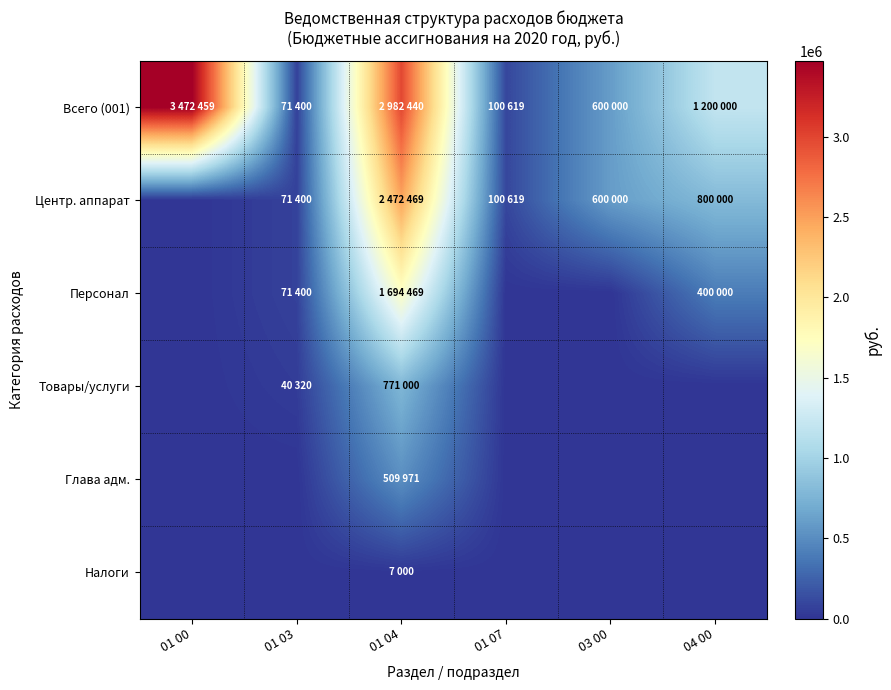

Which series has the largest range (max minus min)?

Всего (001)